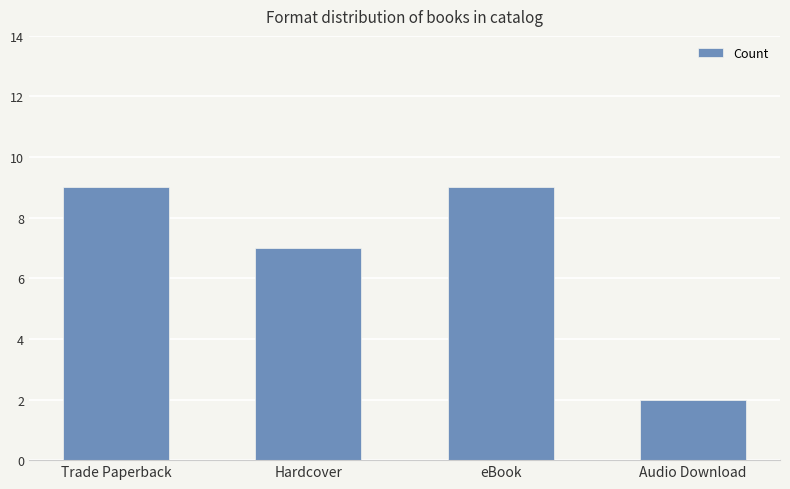

What is the greatest value displayed?

9